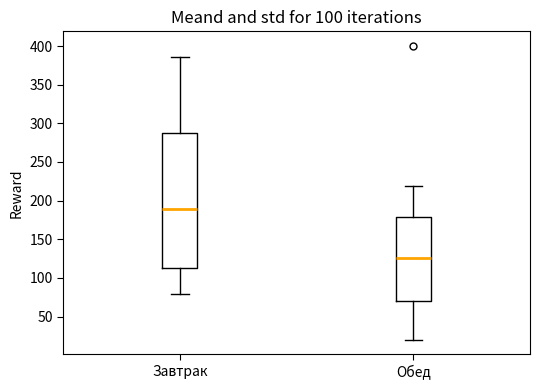

Where does the upper whisker of the box for Обед end on the y-axis? The values are not printed on the chart, so give them approximately, as read against the axis.

220